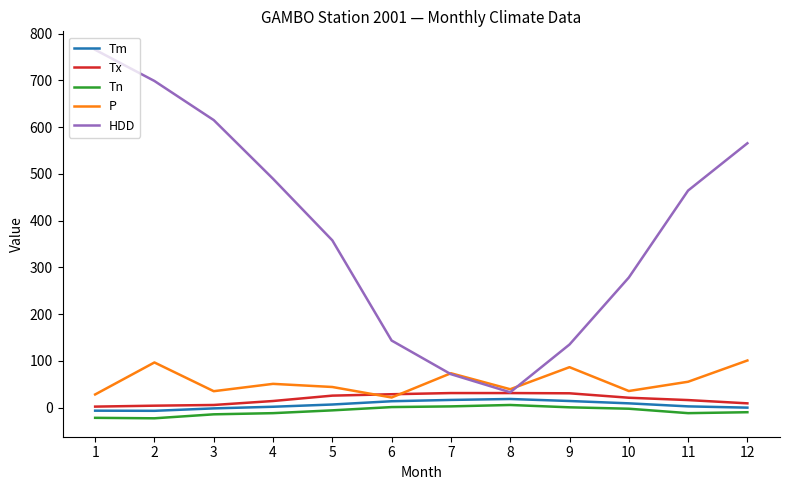

The Tn series shows -12.0 at 4. True or false?

True